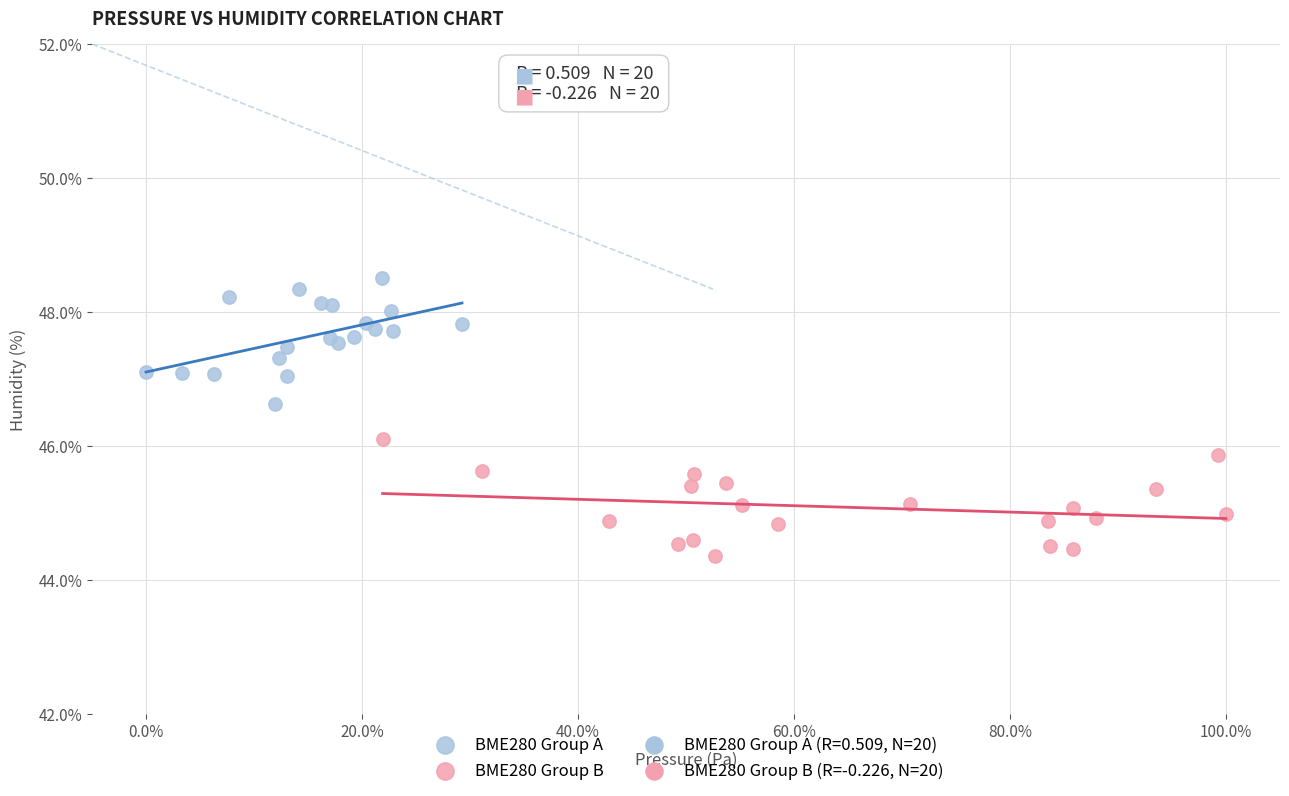

Which series reaches the minimum Y coordinate?

BME280 Group B